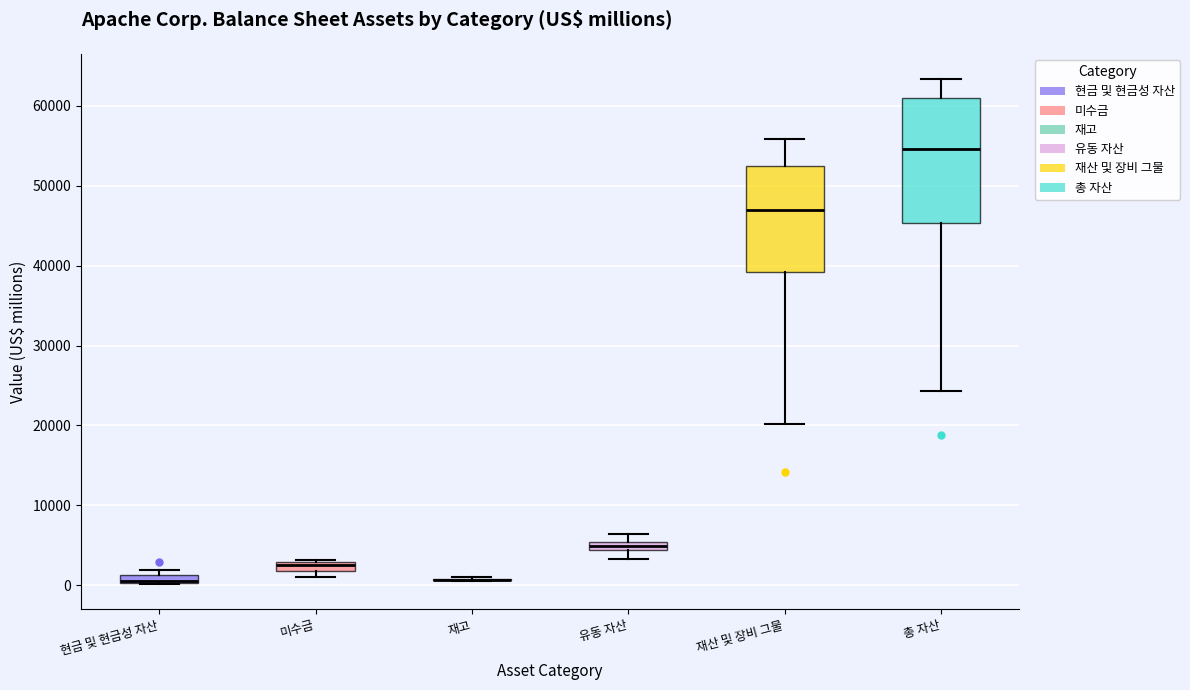

Comparing the boxes themselves (not the whiskers), which one is the tallest?

총 자산